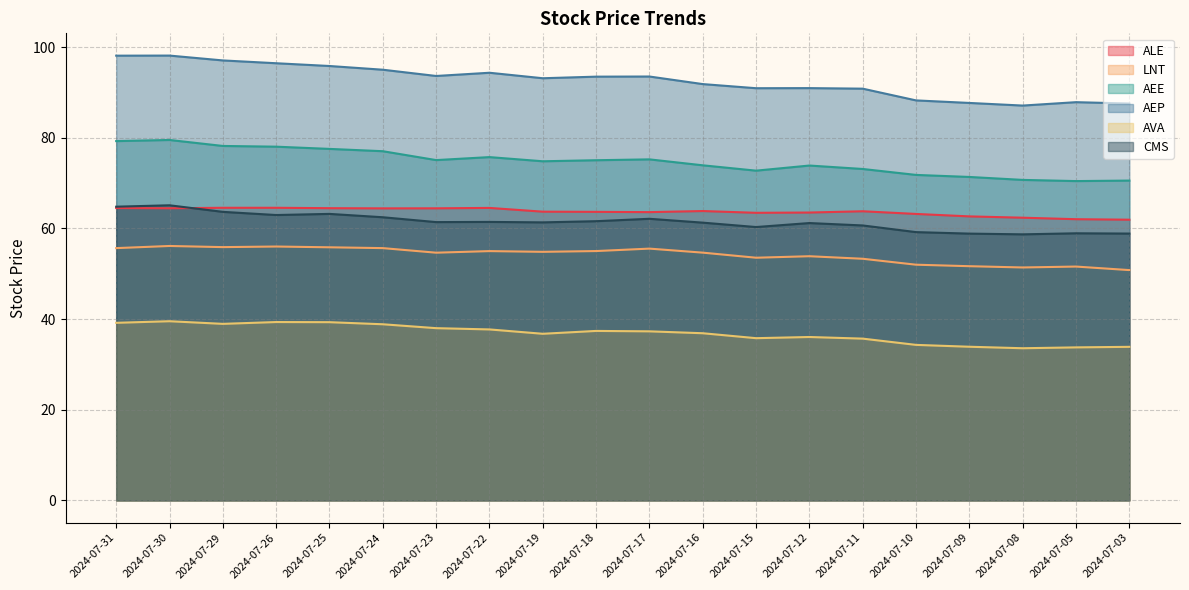

What is the difference between the maximum and minimum values in the AEP series?

11.0